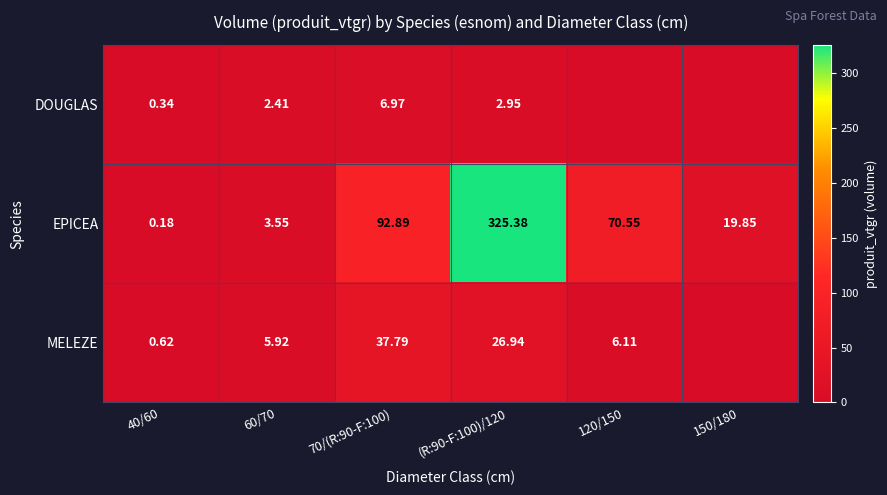

At which category is the sum across all series the highest?

(R:90-F:100)/120